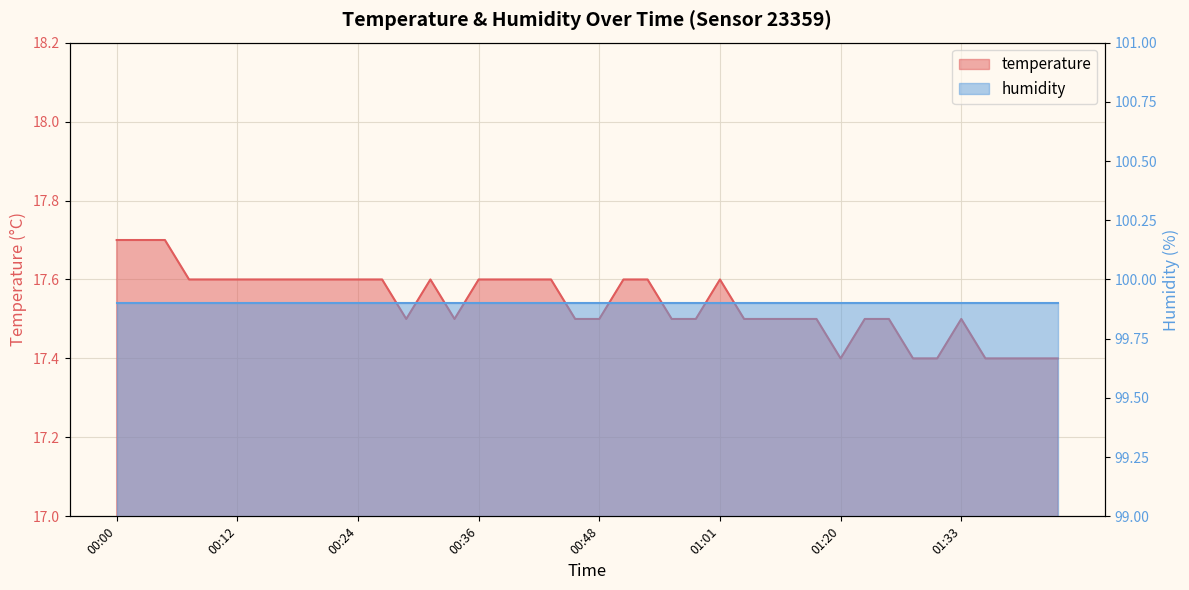

List the labels in order of value, smallest first.

01:20, 01:28, 01:30, 01:35, 01:38, 01:40, 01:43, 00:29, 00:34, 00:46, 00:48, 00:56, 00:58, 01:03, 01:09, 01:11, 01:17, 01:22, 01:25, 01:33, 00:07, 00:09, 00:12, 00:14, 00:17, 00:19, 00:22, 00:24, 00:27, 00:31, 00:36, 00:39, 00:41, 00:44, 00:51, 00:53, 01:01, 00:00, 00:02, 00:04